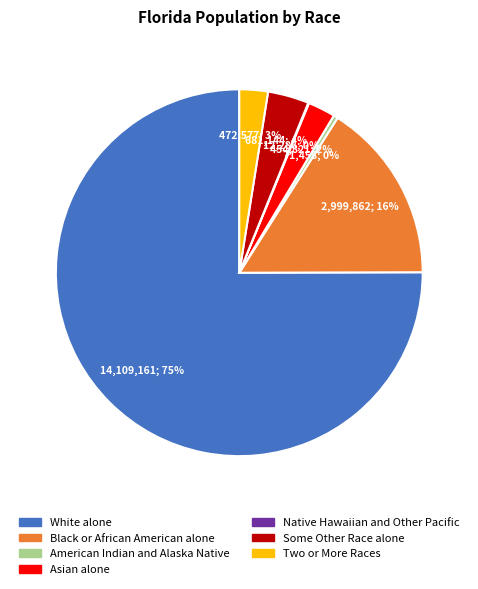

Which has a higher value, American Indian and Alaska Native or Some Other Race alone?

Some Other Race alone